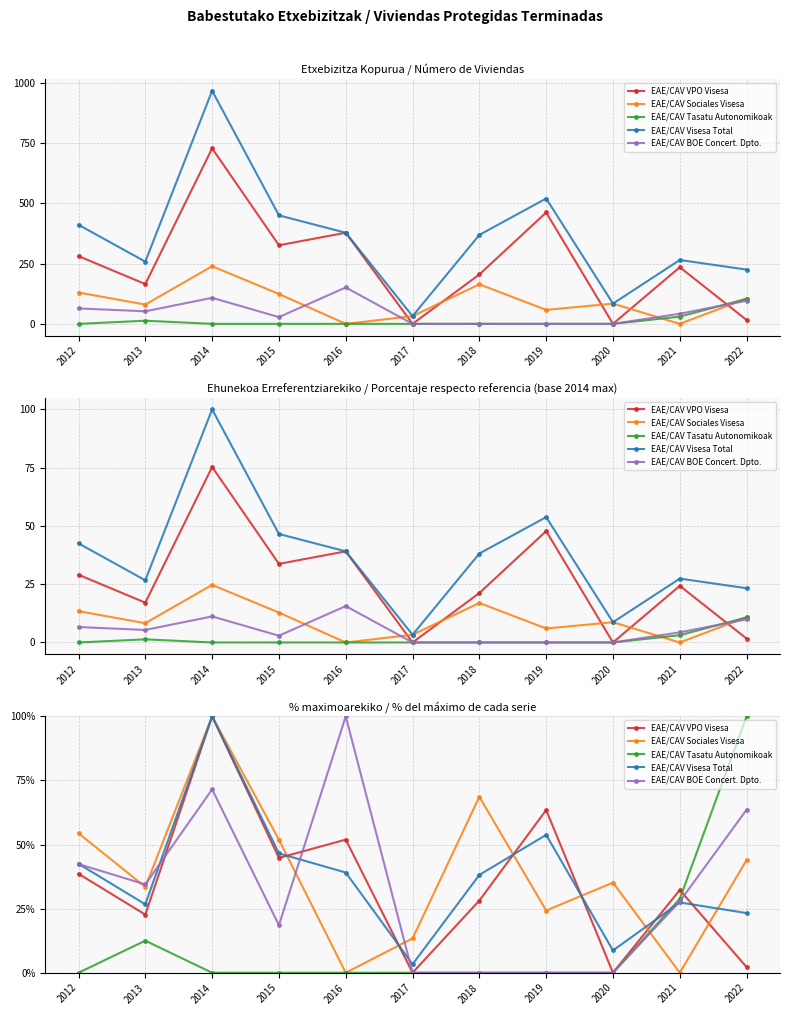

Where does the EAE/CAV VPO Visesa series first go above 32?

2012